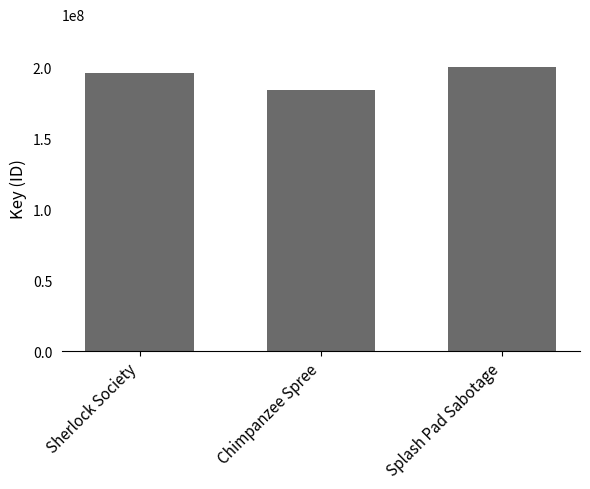

How many series are shown in this chart?

1